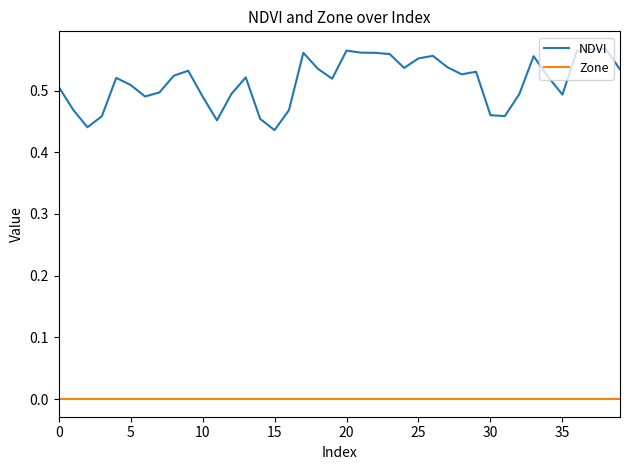

Rank the series by their average value, from highest to lowest.

NDVI, Zone